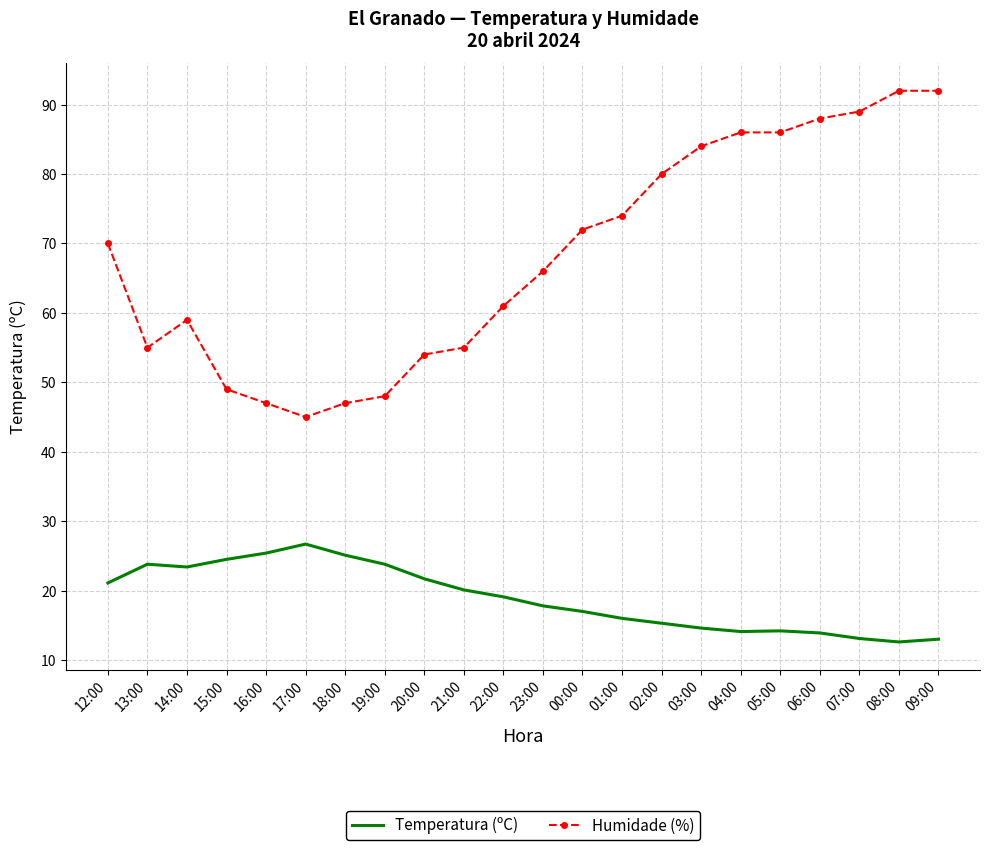

What is the greatest value displayed?

92.0